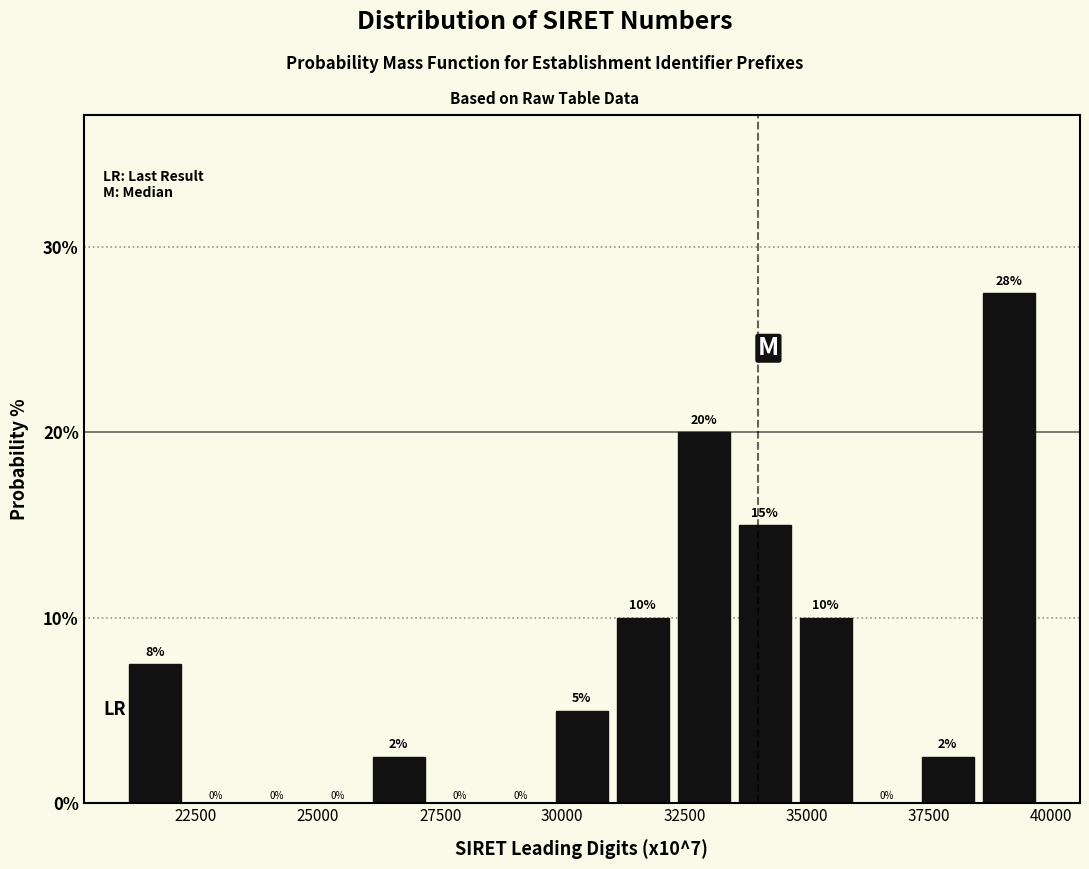

Read against the x-axis, roughly where is the centre of the tallest bar?

39000